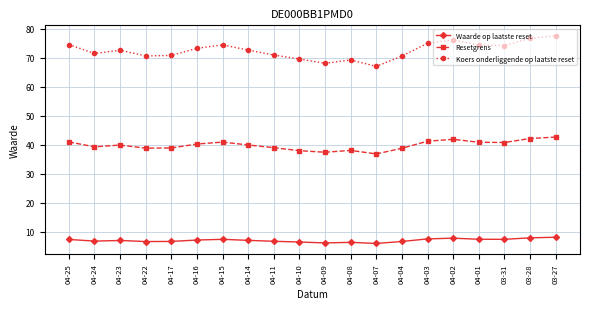

What is the average value of the Waarde op laatste reset series?

7.1